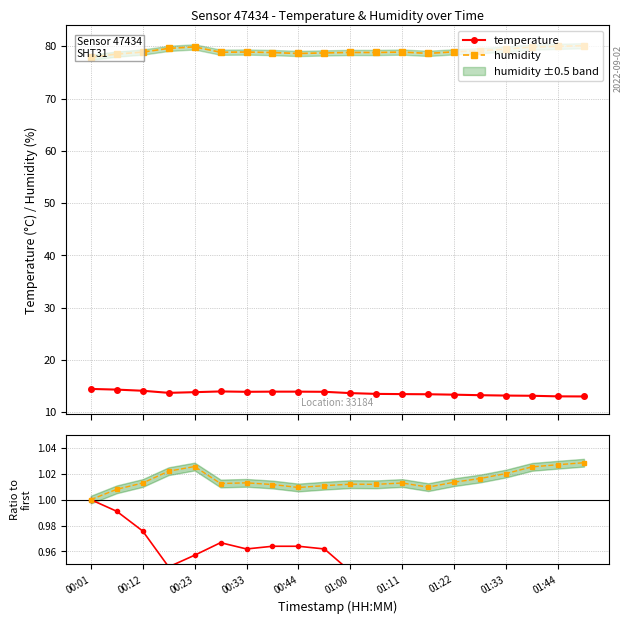

Rank the series by their maximum value, from lowest to highest.

temperature ratio, humidity ratio, temperature, humidity